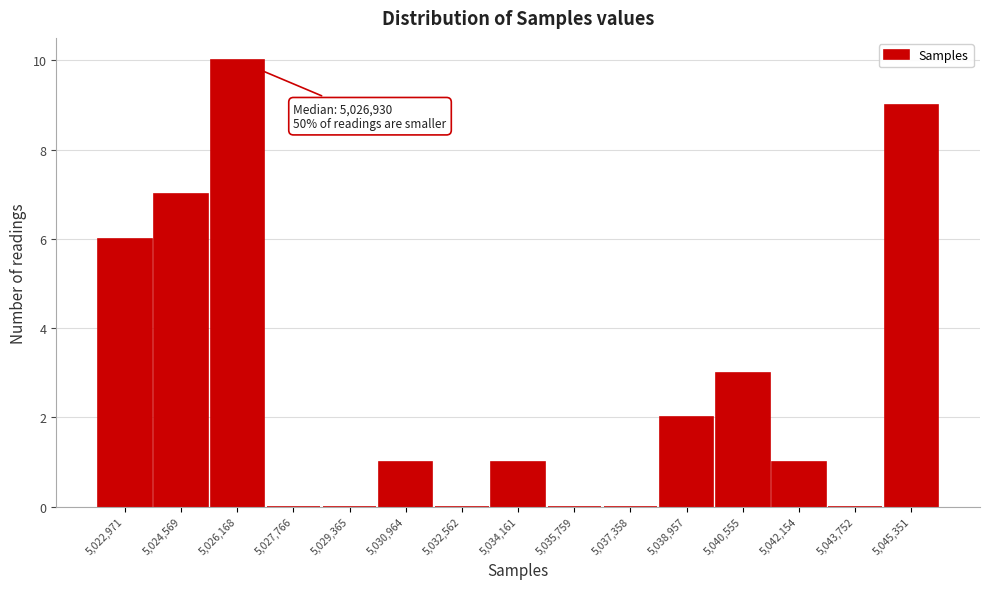

Reading left to right, extract all data points from this chart.

5,022,971=6	5,024,569=7	5,026,168=10	5,027,766=0	5,029,365=0	5,030,964=1	5,032,562=0	5,034,161=1	5,035,759=0	5,037,358=0	5,038,957=2	5,040,555=3	5,042,154=1	5,043,752=0	5,045,351=9